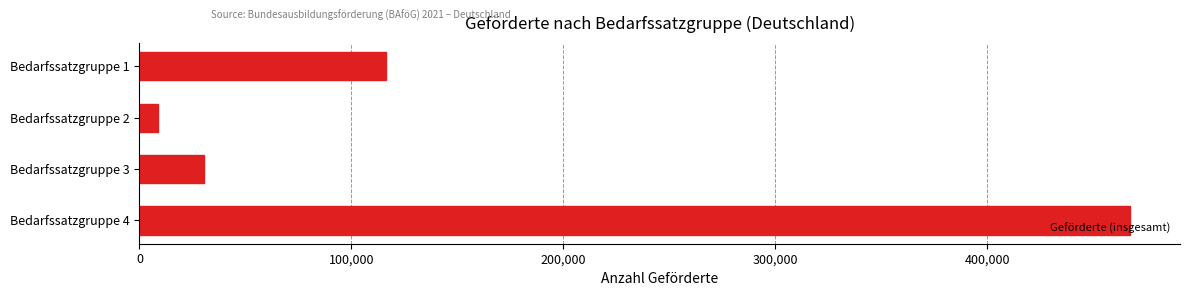

List the labels in order of value, largest first.

Bedarfssatzgruppe 4, Bedarfssatzgruppe 1, Bedarfssatzgruppe 3, Bedarfssatzgruppe 2